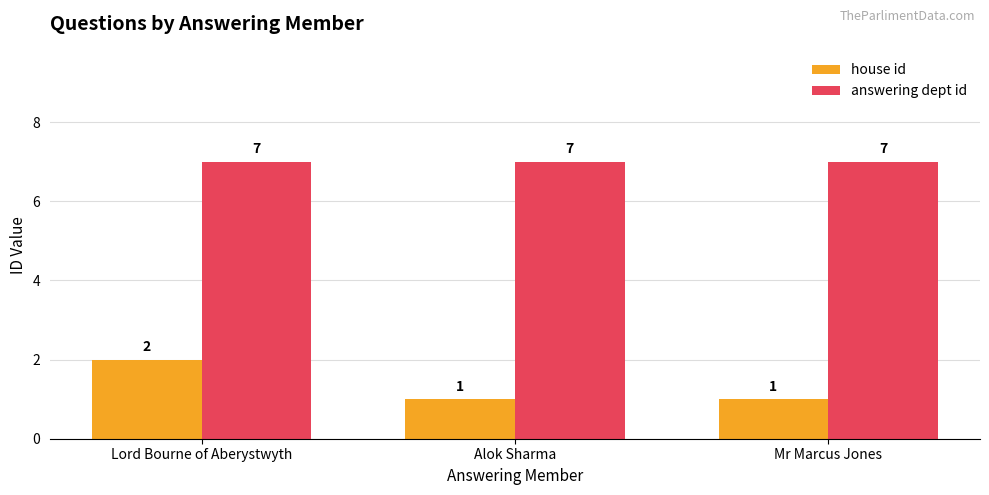

Reading right to left, extract all data points from this chart.

house id: 1	1	2
answering dept id: 7	7	7